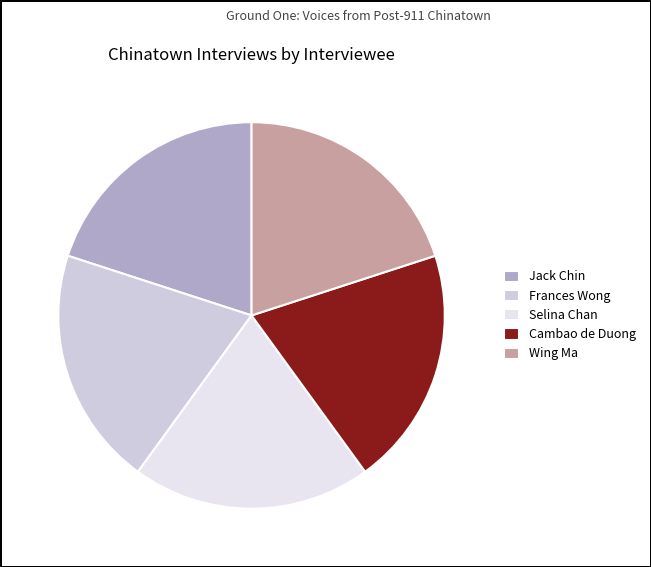

Count the number of slices in the pie.

5